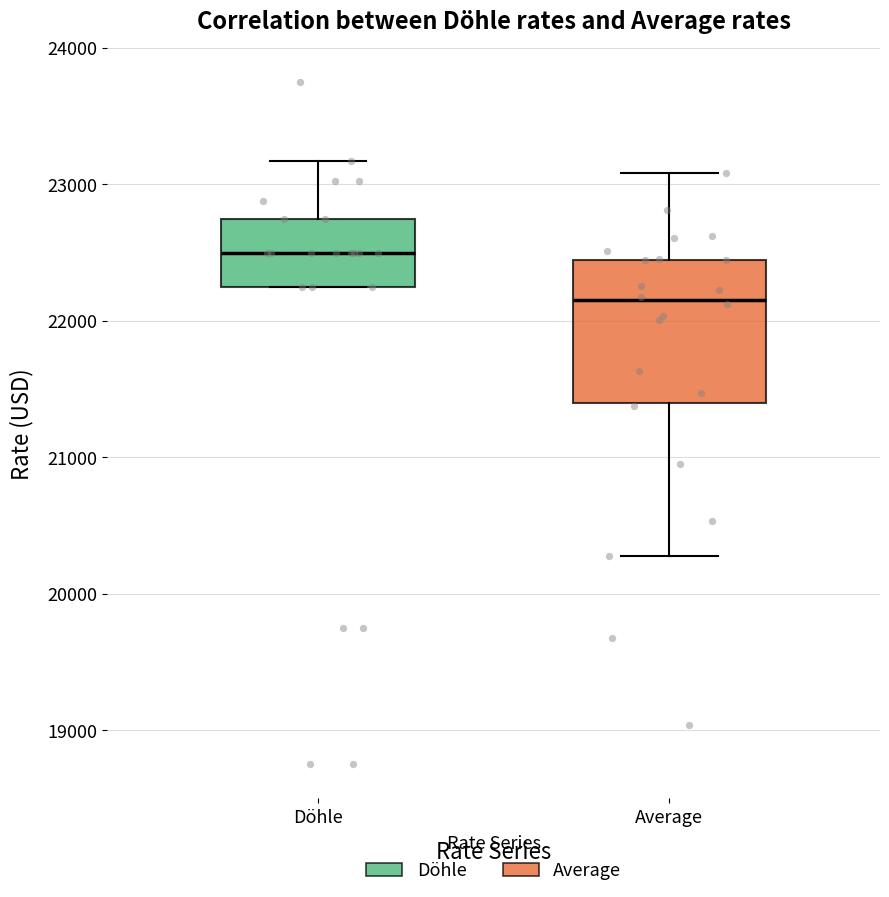

Where is the upper edge of the box for Average on the y-axis? The values are not printed on the chart, so give them approximately, as read against the axis.

22400